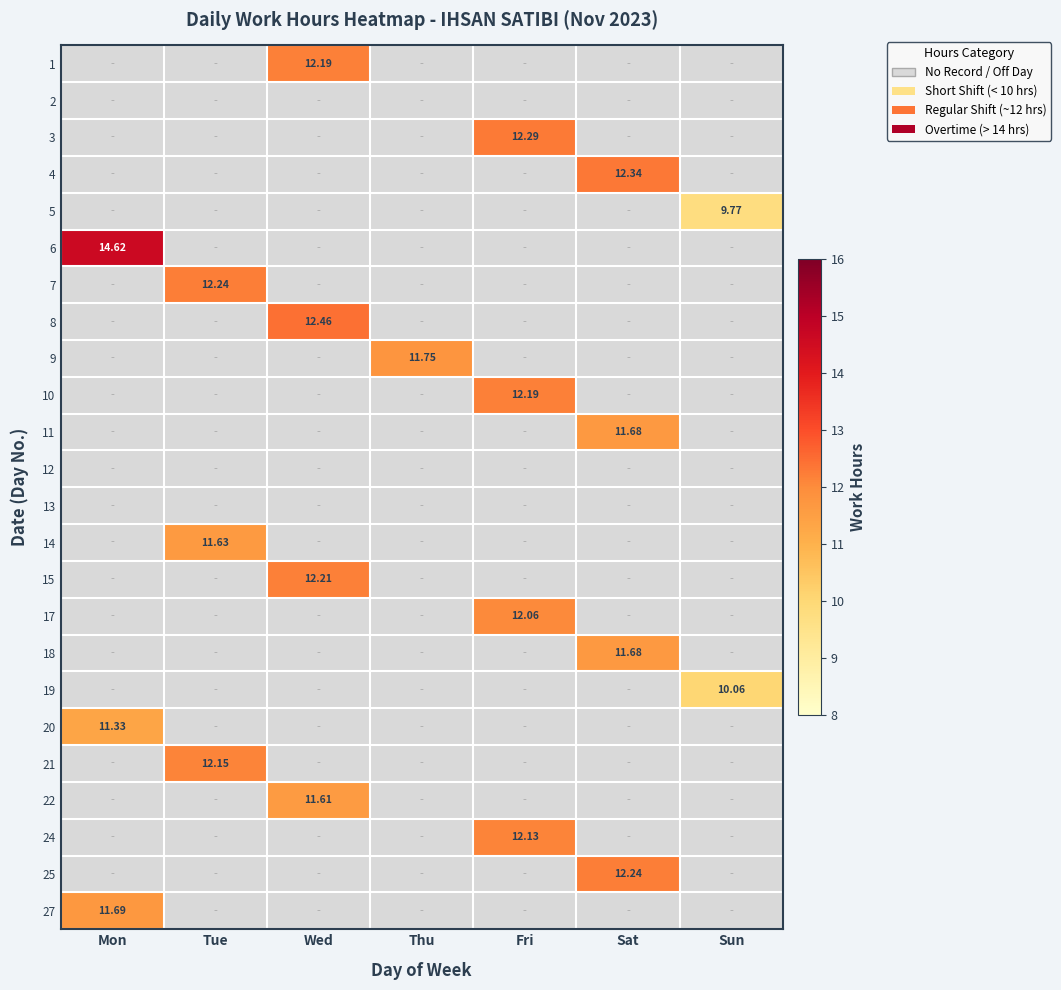

How many values in the 9 series exceed 11?

1